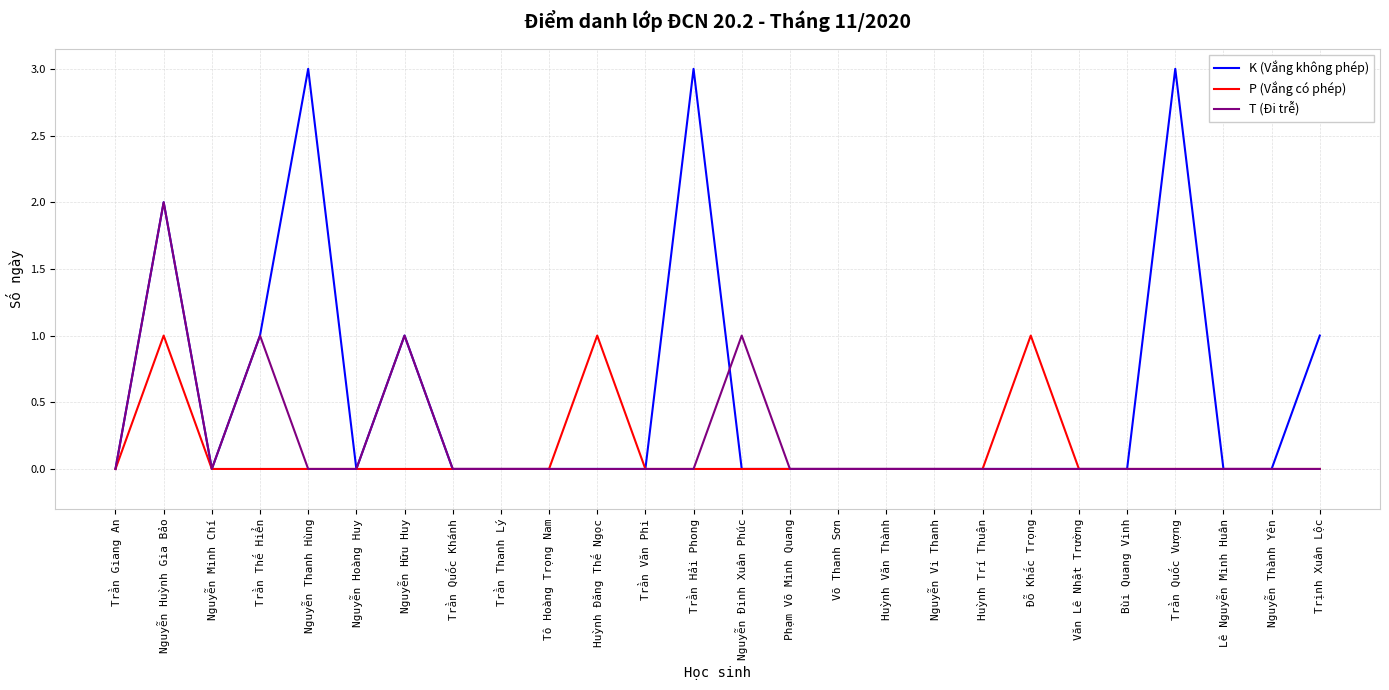

What is the maximum value shown in the chart?

3